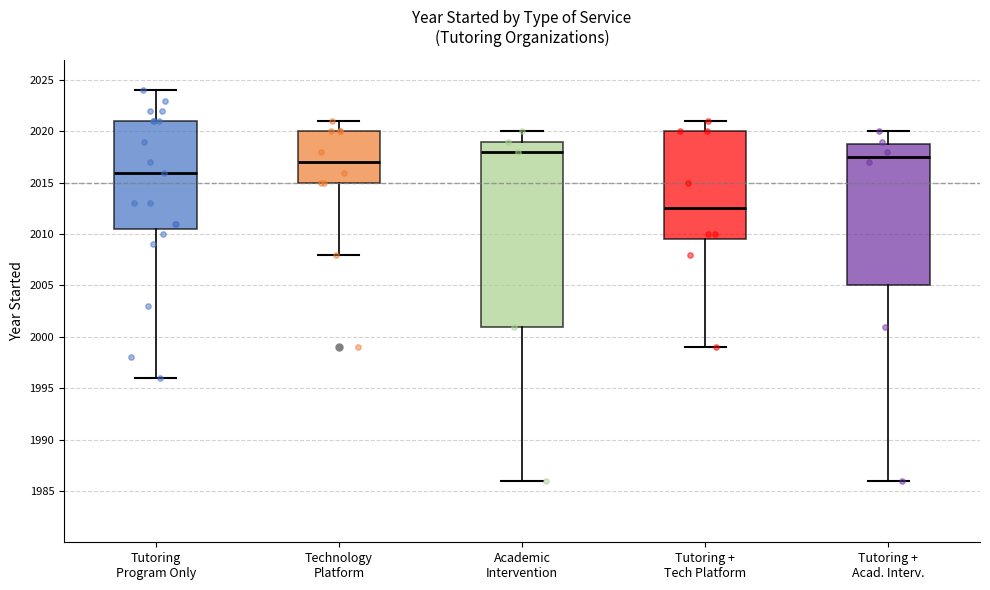

Reading left to right, transcribe this box plot: for each box, give where its median line is, the range the box spans, and where its two whiskers end, as read against the y-axis. The values are not printed on the chart, so give them approximately, as read against the axis.

Tutoring Program Only: median 2016.0, box 2010.5 to 2021.0, whiskers 1996.0 to 2024.0
Technology Platform: median 2017.0, box 2015.0 to 2020.0, whiskers 2008.0 to 2021.0
Academic Intervention: median 2018.0, box 2001.0 to 2019.0, whiskers 1986.0 to 2020.0
Tutoring + Tech Platform: median 2012.5, box 2009.5 to 2020.0, whiskers 1999.0 to 2021.0
Tutoring + Acad. Interv.: median 2017.5, box 2005.0 to 2019.0, whiskers 1986.0 to 2020.0